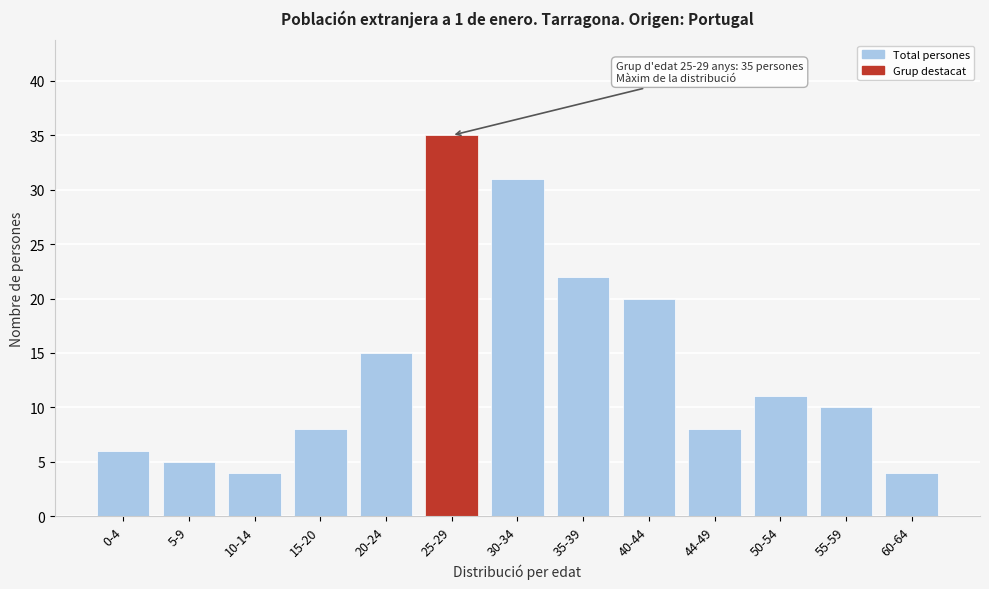

Reading left to right, transcribe all the data shown in this chart.

0-4=6	5-9=5	10-14=4	15-20=8	20-24=15	25-29=35	30-34=31	35-39=22	40-44=20	44-49=8	50-54=11	55-59=10	60-64=4